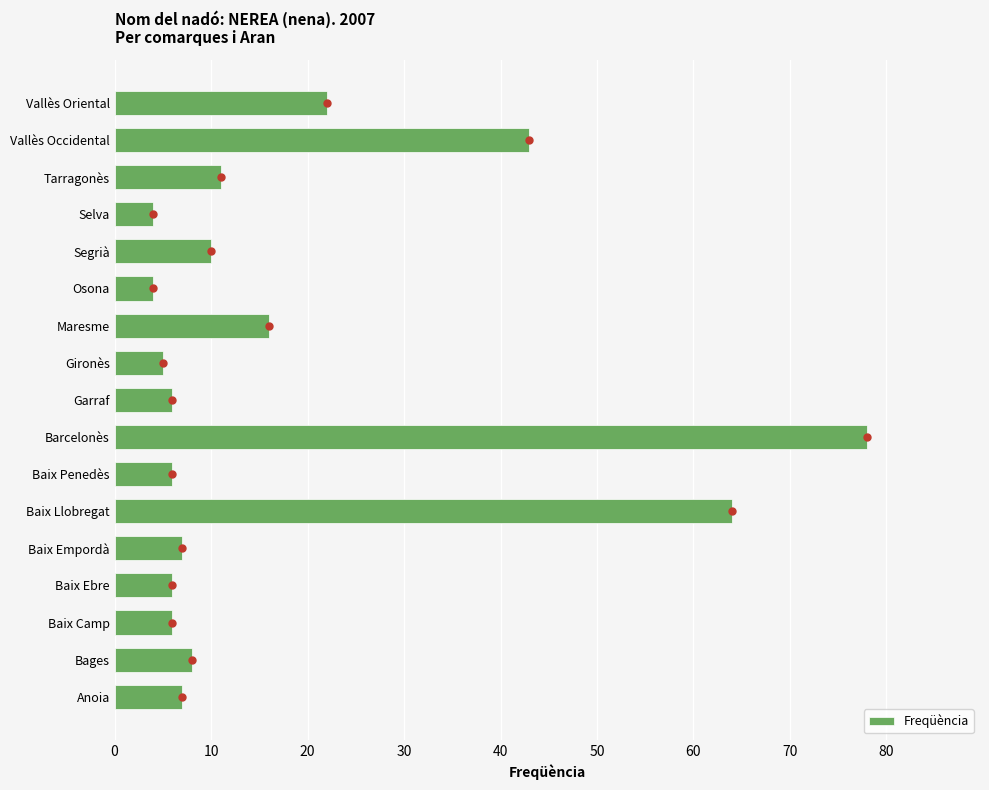

Where is Freqüència nearest to the value 41?

Vallès Occidental